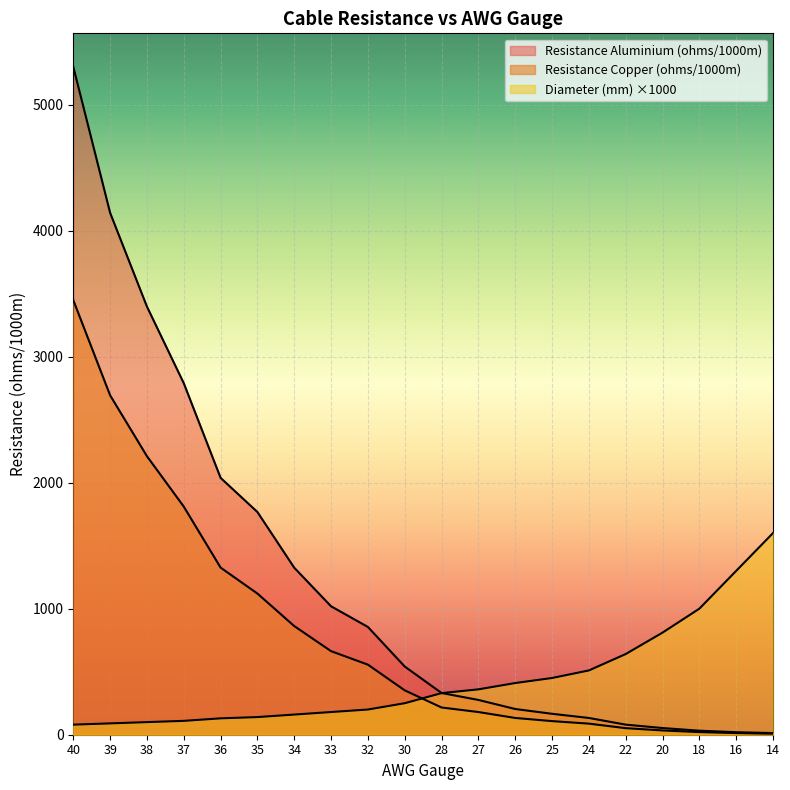

Where is Resistance Aluminium (ohms/1000m) nearest to the value 2656?

37